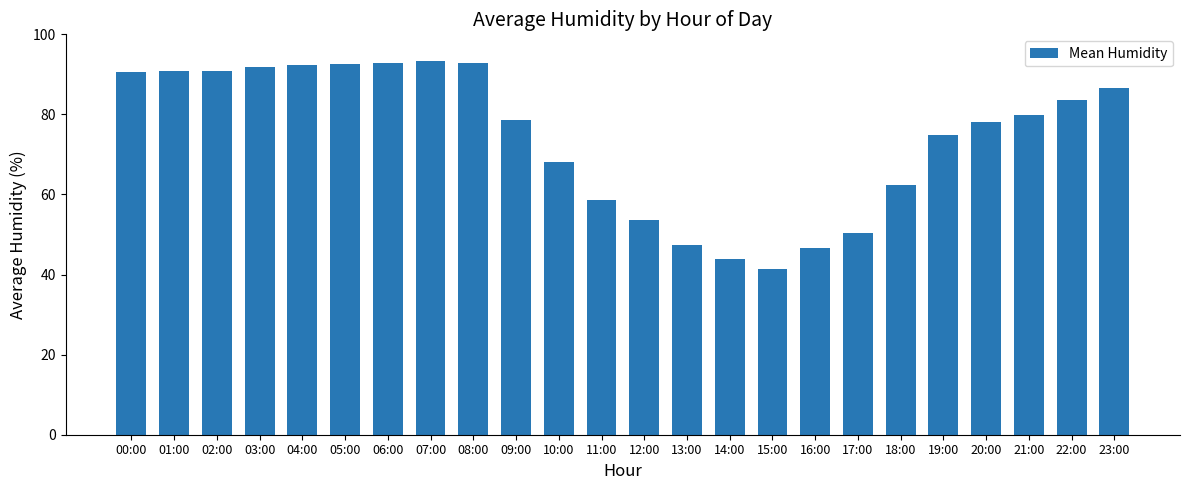

Which label corresponds to the smallest value in the chart?

15:00